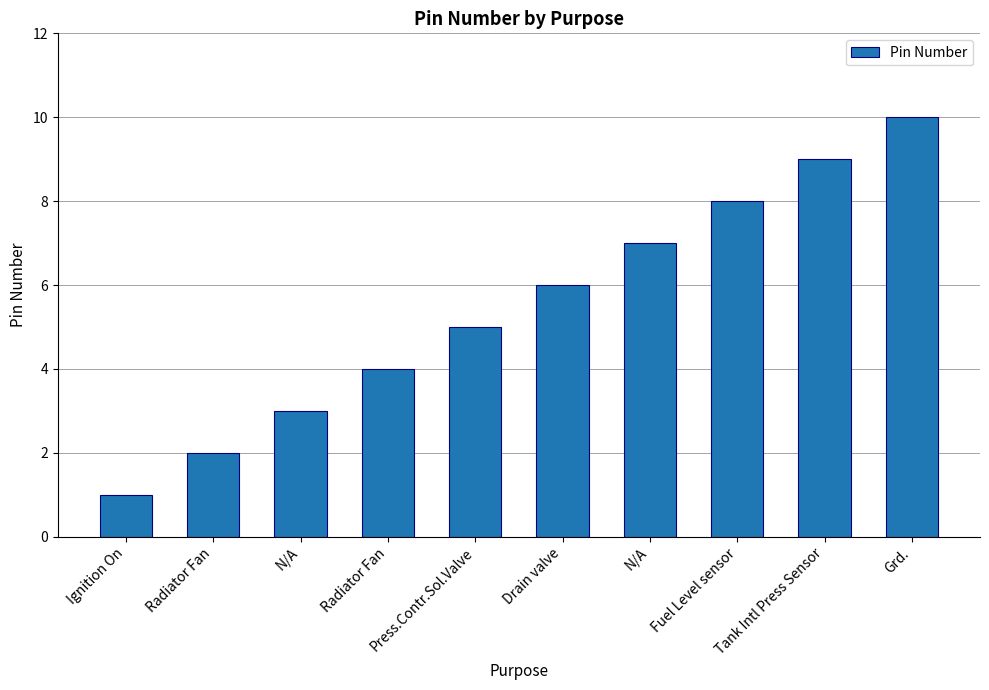

Which has a higher value, Drain valve or N/A?

N/A